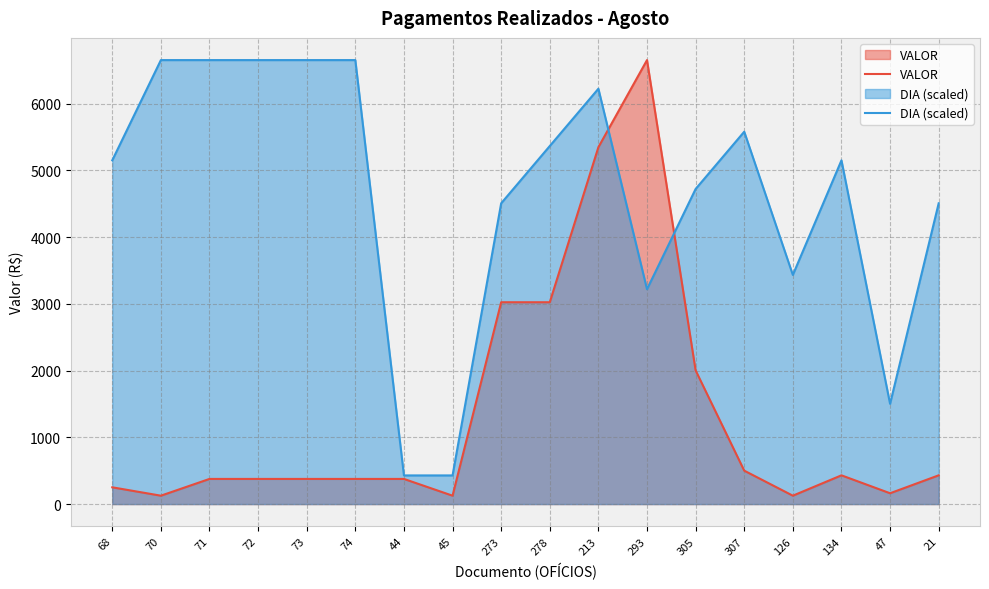

The DIA (scaled) series shows 6652.3 at 70. True or false?

True